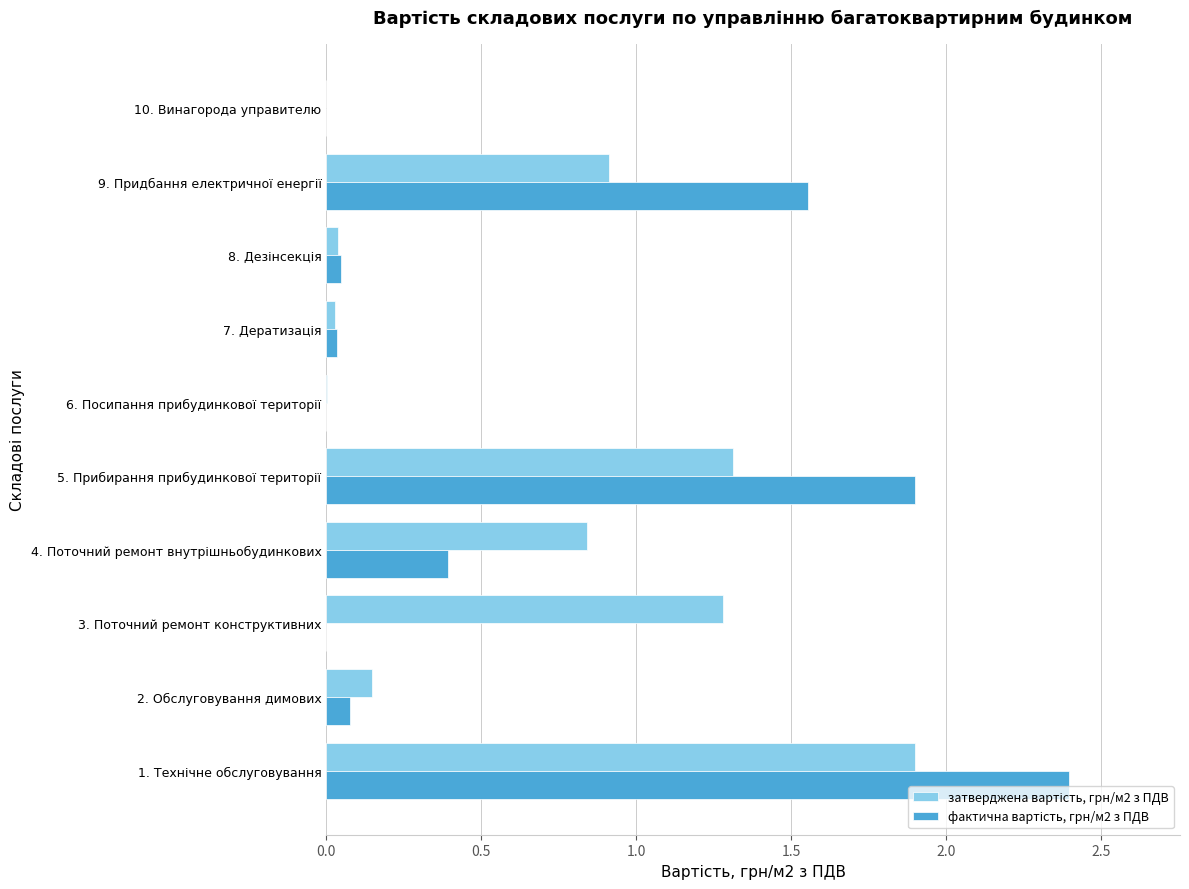

What is the greatest value displayed?

2.4